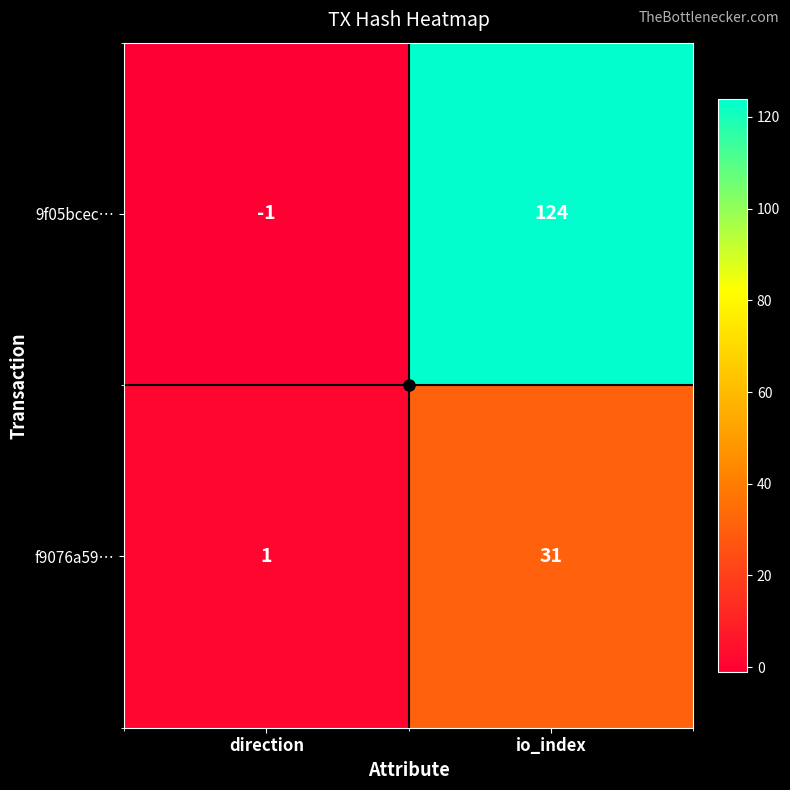

Is it true that f9076a59… equals 12 at io_index?

False